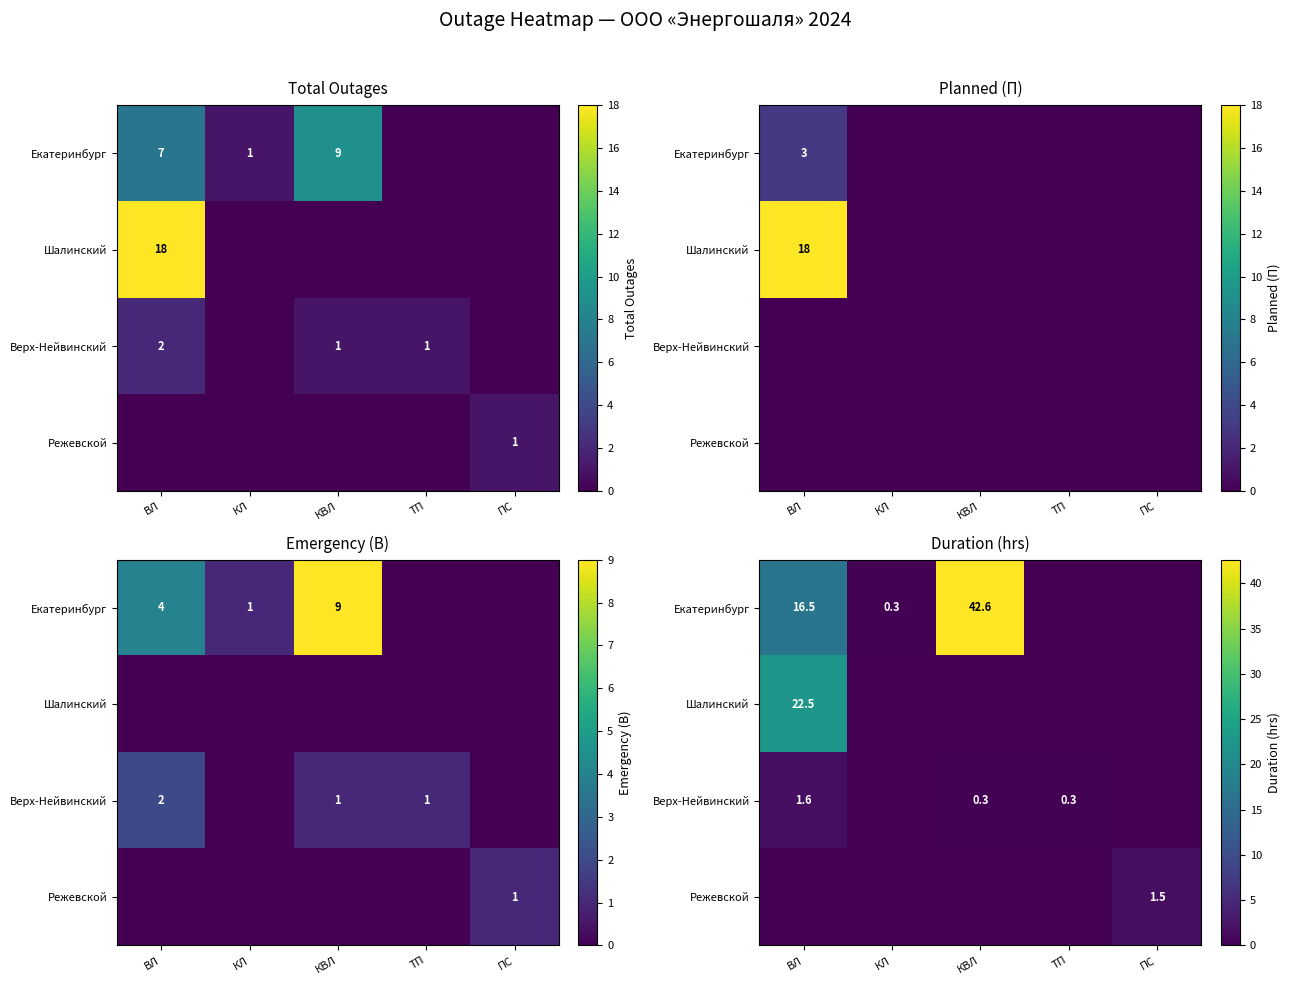

Which category has the highest value in the Екатеринбург series?

КВЛ